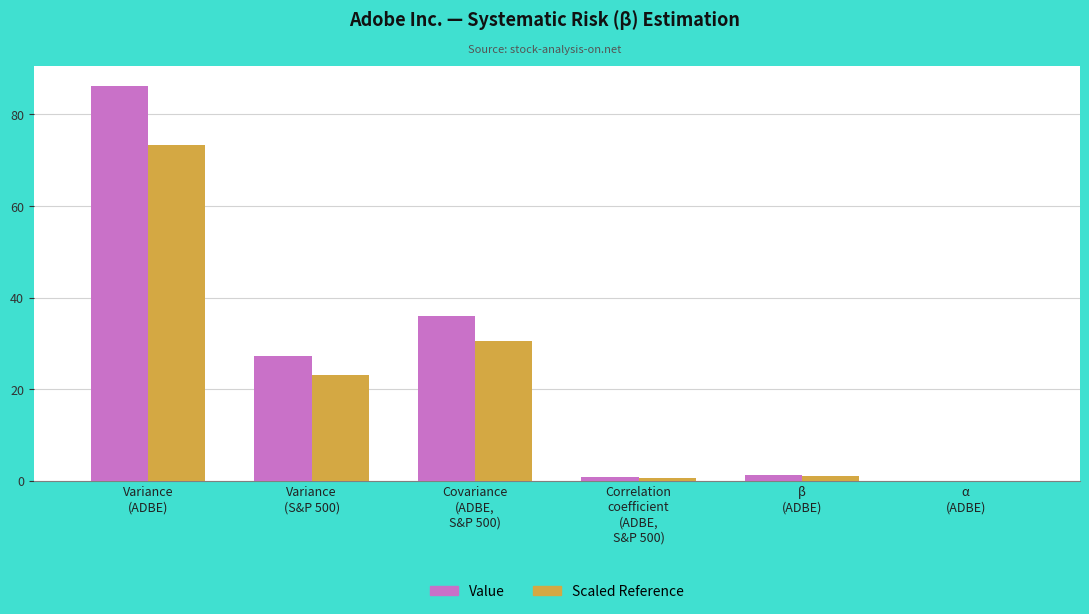

What is the greatest value displayed?

86.2